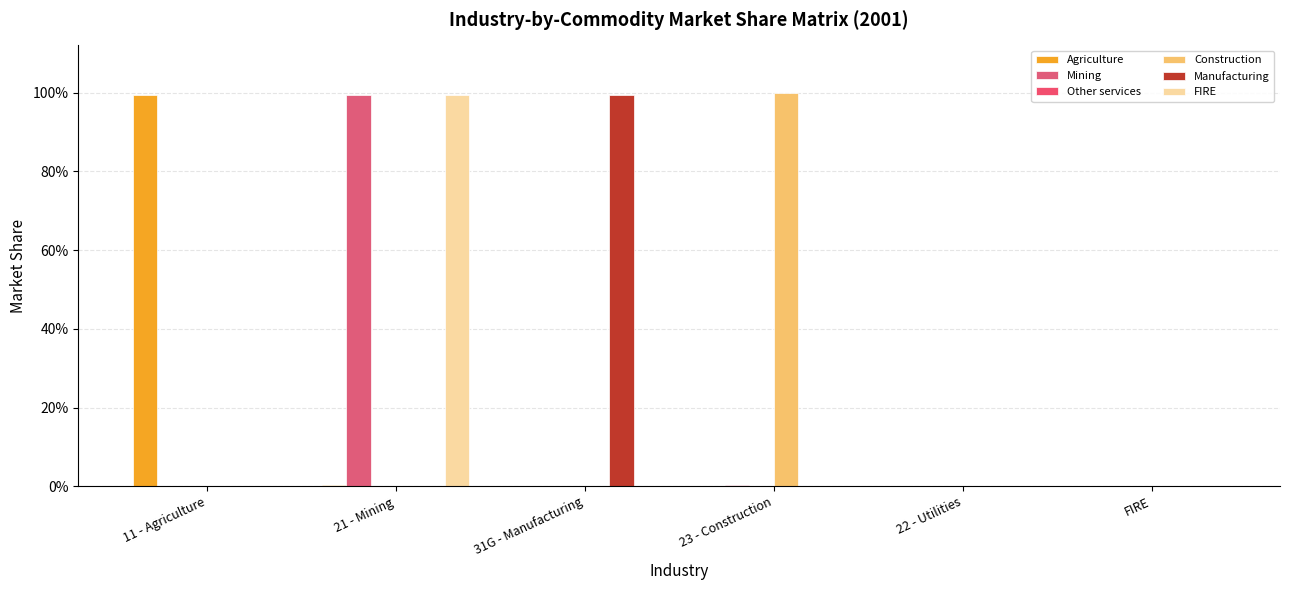

Are the bars horizontal?

No